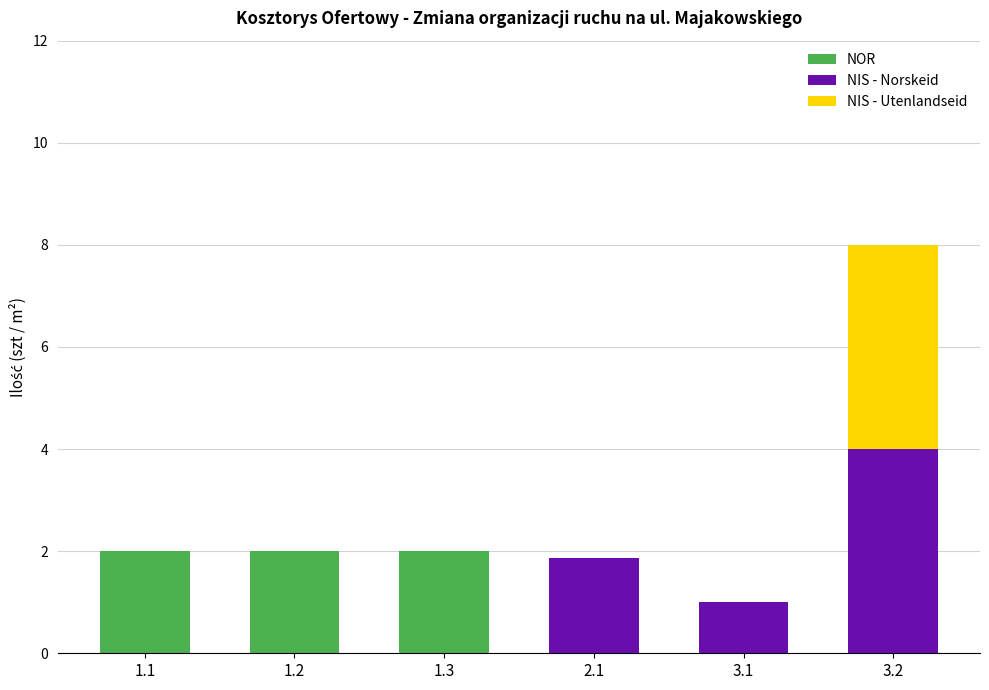

The NOR series shows 0.0 at 2.1. True or false?

True